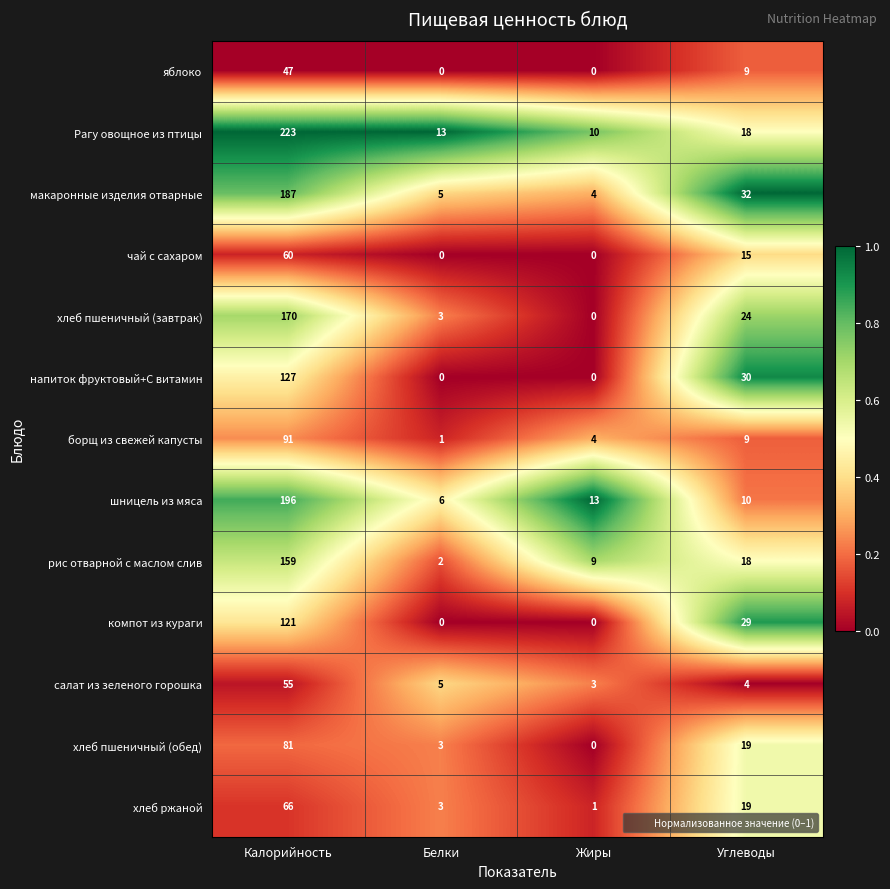

List the labels in order of рис отварной с маслом слив value, smallest first.

Белки, Жиры, Углеводы, Калорийность